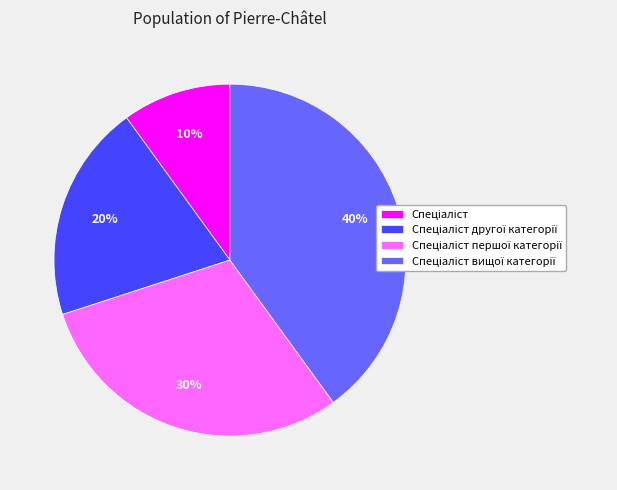

To the nearest percent, what is the difference between the largest and smallest slice percentages?

30%